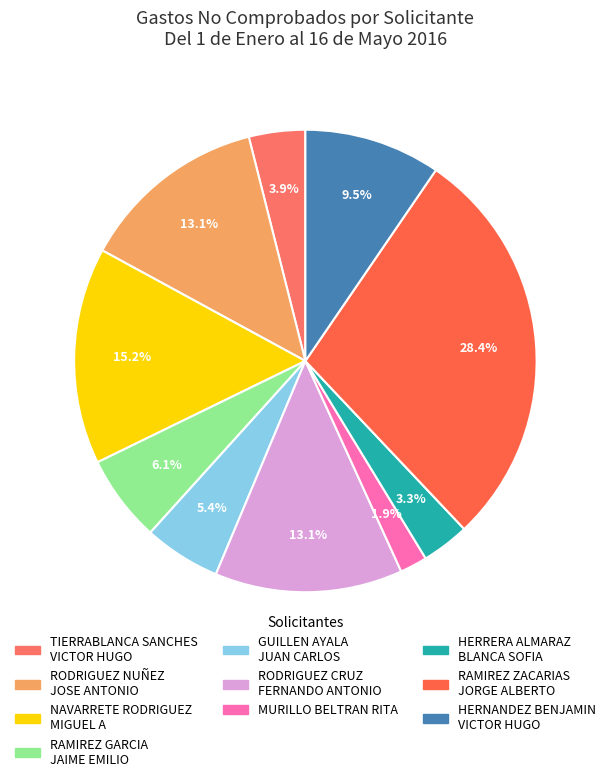

Between HERRERA ALMARAZ BLANCA SOFIA and HERNANDEZ BENJAMIN VICTOR HUGO, which is larger?

HERNANDEZ BENJAMIN VICTOR HUGO